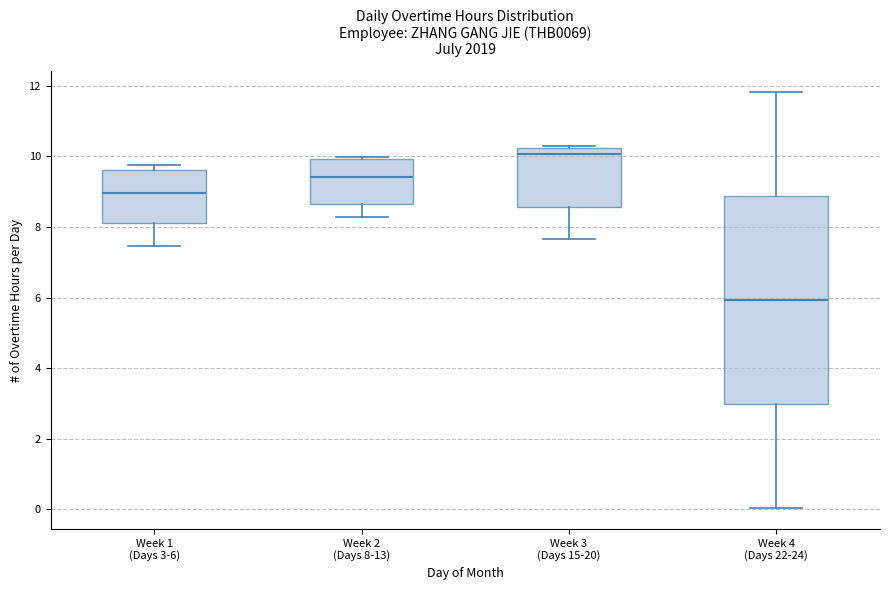

Reading left to right, read every box against the y-axis: the position of its median line, the range the box covers, and the ends of its whiskers. The values are not printed on the chart, so give them approximately, as read against the axis.

Week 1 (Days 3-6): median 9.0, box 8.2 to 9.6, whiskers 7.4 to 9.8
Week 2 (Days 8-13): median 9.4, box 8.6 to 10.0, whiskers 8.2 to 10.0 (just above the box's upper edge)
Week 3 (Days 15-20): median 10.0, box 8.6 to 10.2, whiskers 7.6 to 10.4
Week 4 (Days 22-24): median 6.0, box 3.0 to 8.8, whiskers 0.0 to 11.8